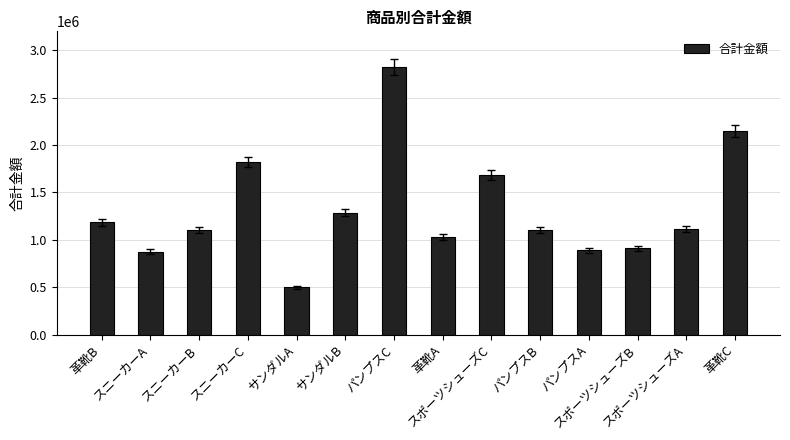

Where is the data nearest to the value 1662500?

スポーツシューズC